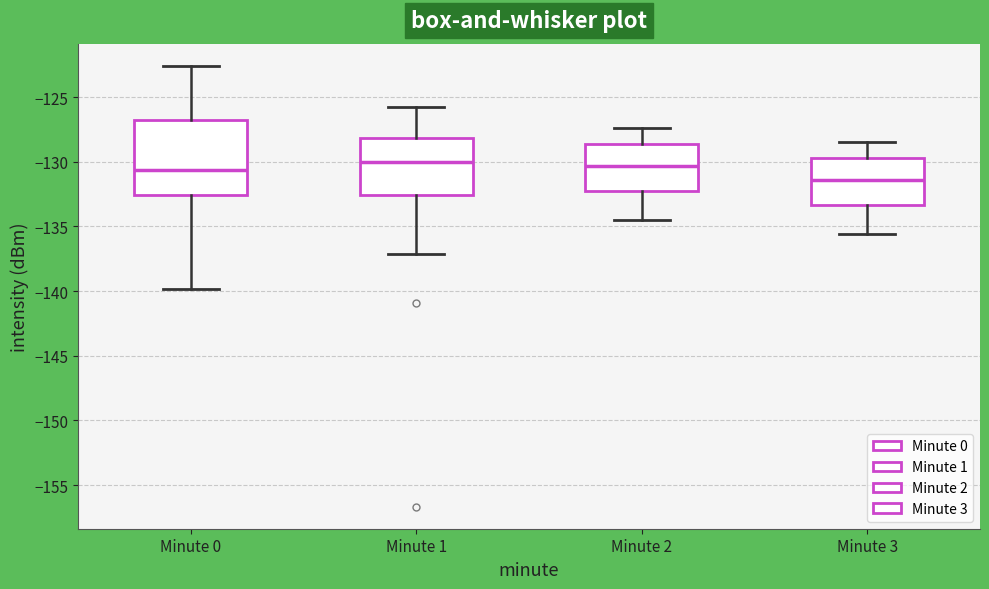

Where is the lower edge of the box for Minute 1 on the y-axis? The values are not printed on the chart, so give them approximately, as read against the axis.

-132.5